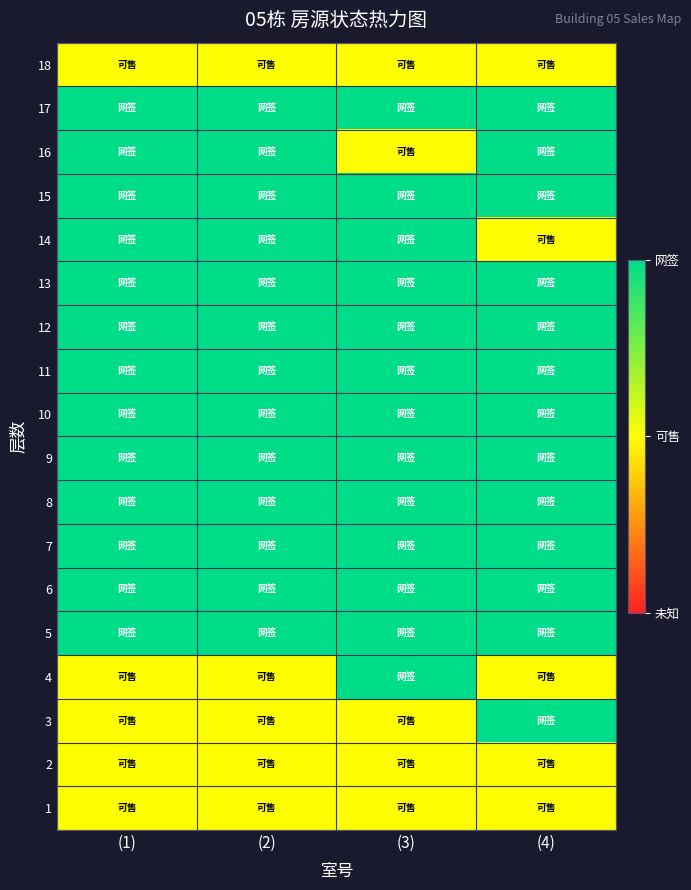

Which series has the largest total across all categories?

17